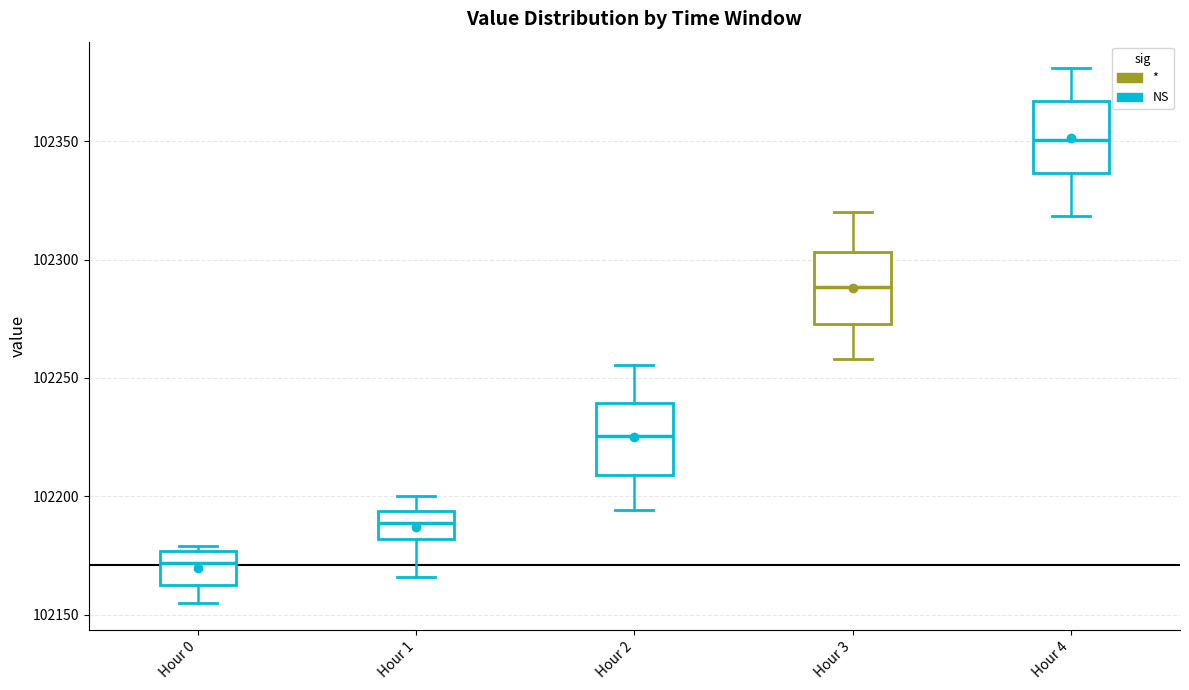

Where does the lower whisker of the box for Hour 3 end on the y-axis? The values are not printed on the chart, so give them approximately, as read against the axis.

102260